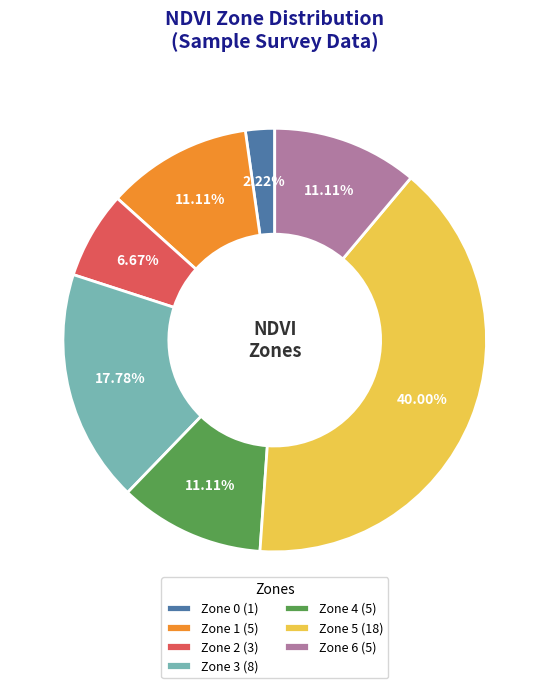

To the nearest percent, what is the difference between the largest and smallest slice percentages?

38%